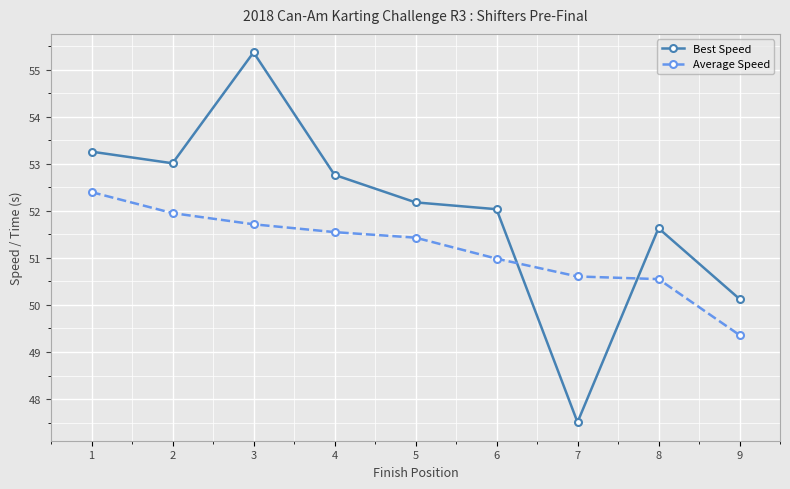

What are all the series names shown in the legend?

Best Speed, Average Speed